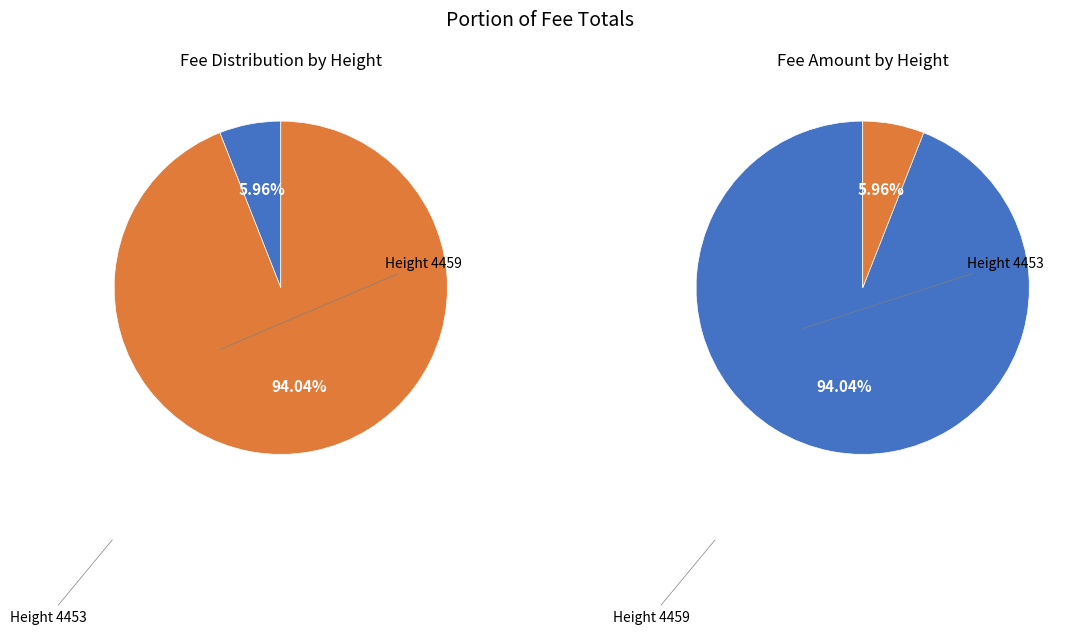

Which category has the biggest portion of the pie?

4453